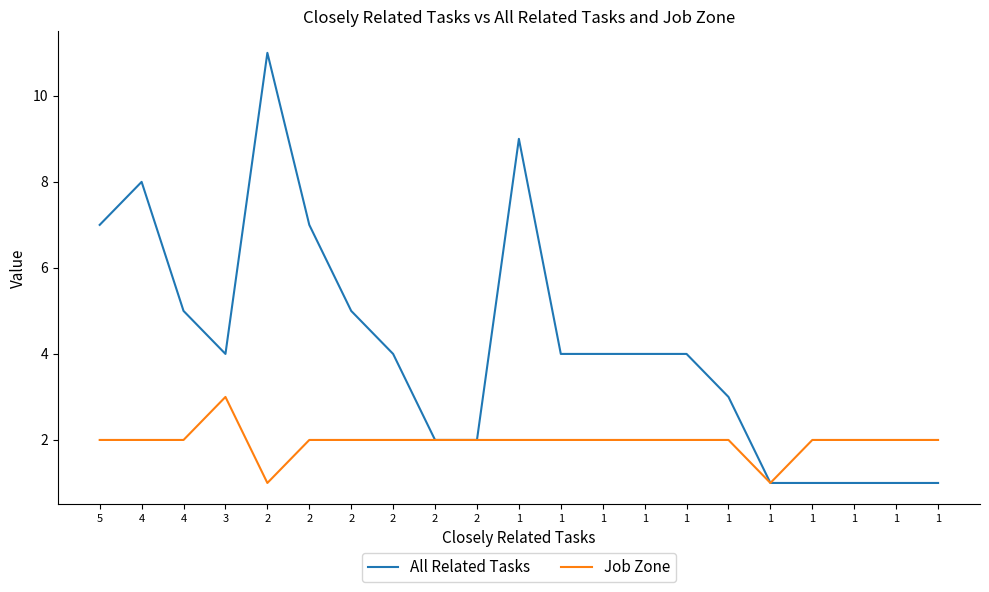

What is the sum of the Job Zone values at 2 and 1?

4